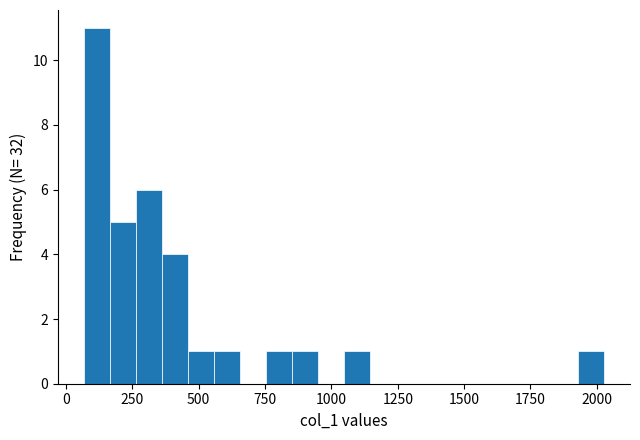

Around what value on the x-axis is the tallest bar? Give the approximate position of its centre, as read against the axis.

100